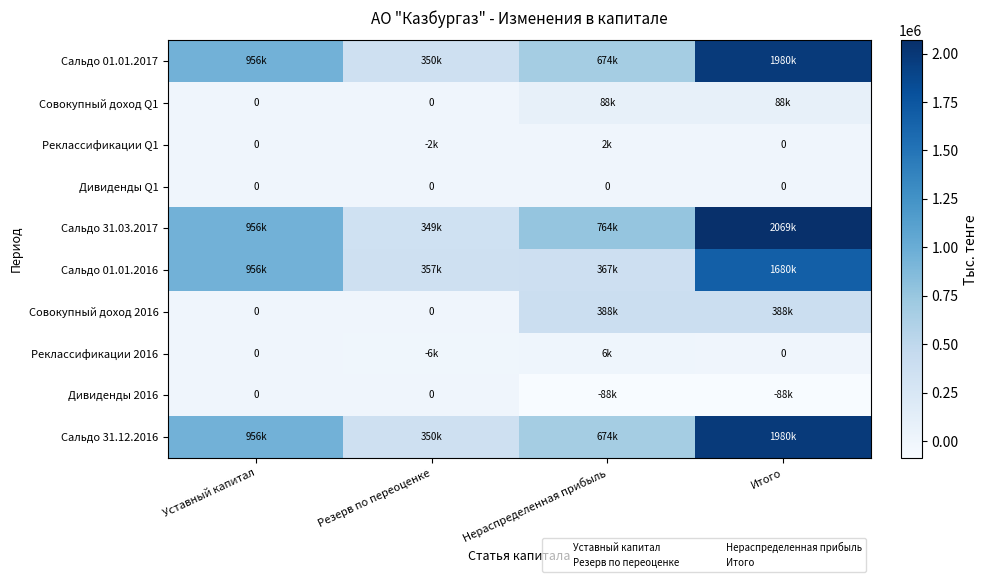

How many values in Реклассификации 2016 are above zero?

1